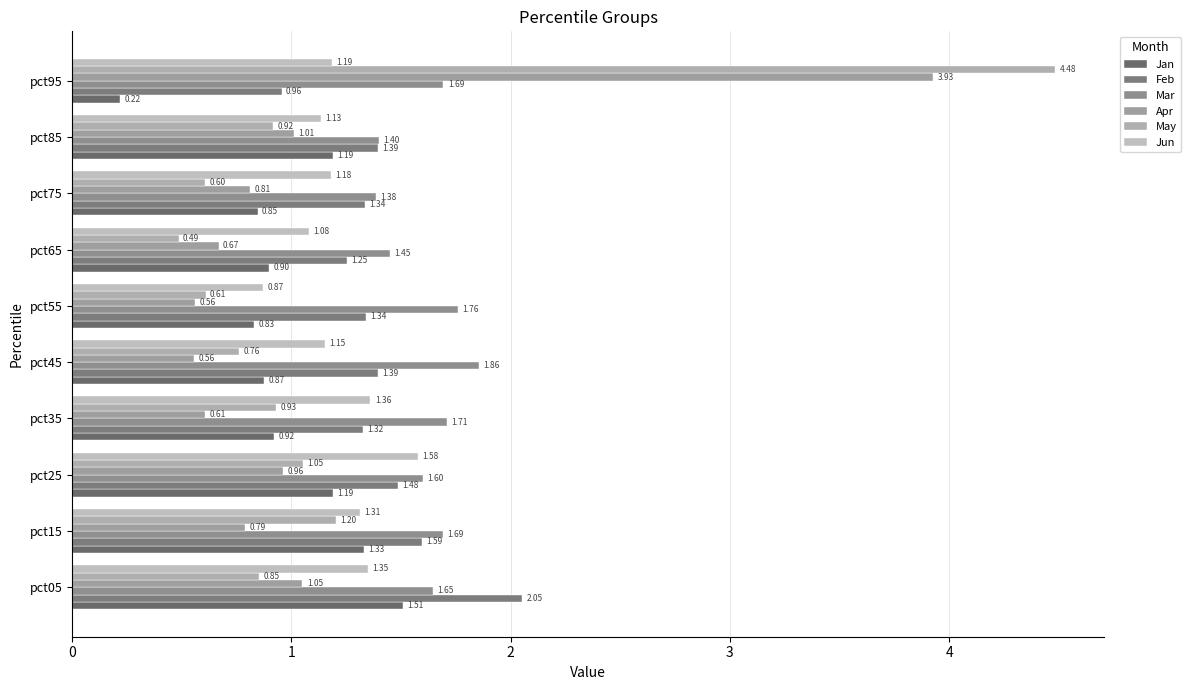

How many series are shown in this chart?

6